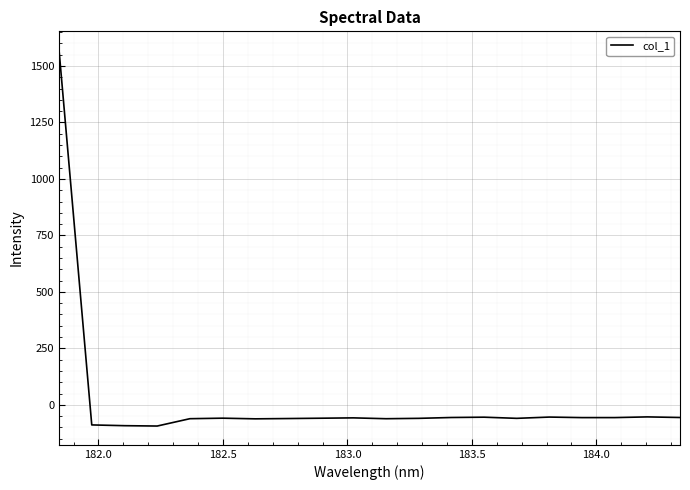

What is the smallest value displayed?

-94.0